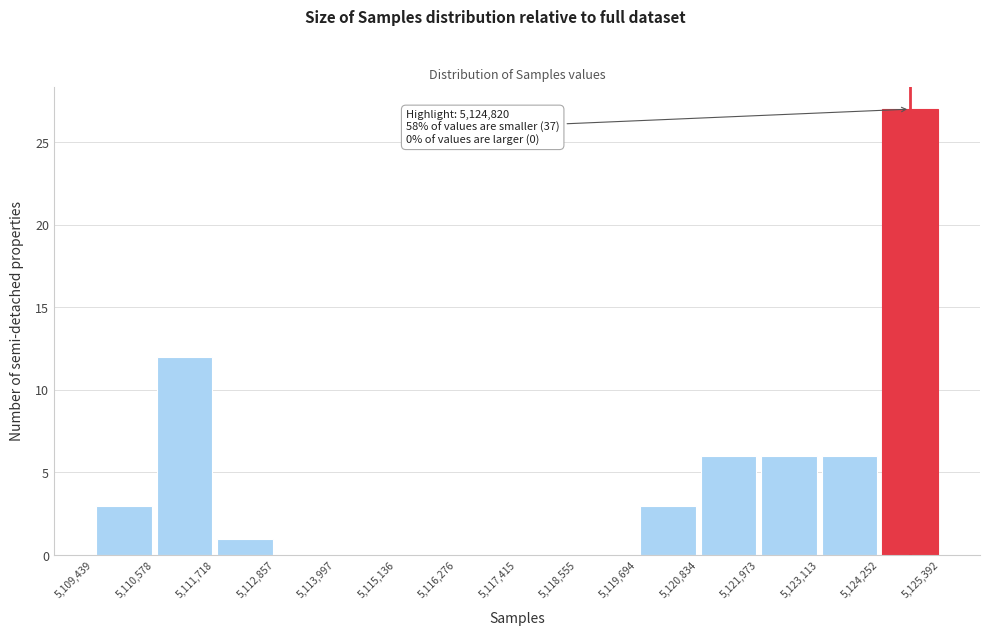

Over which range of the x-axis is the bar tallest?

5,124,252 to 5,125,392